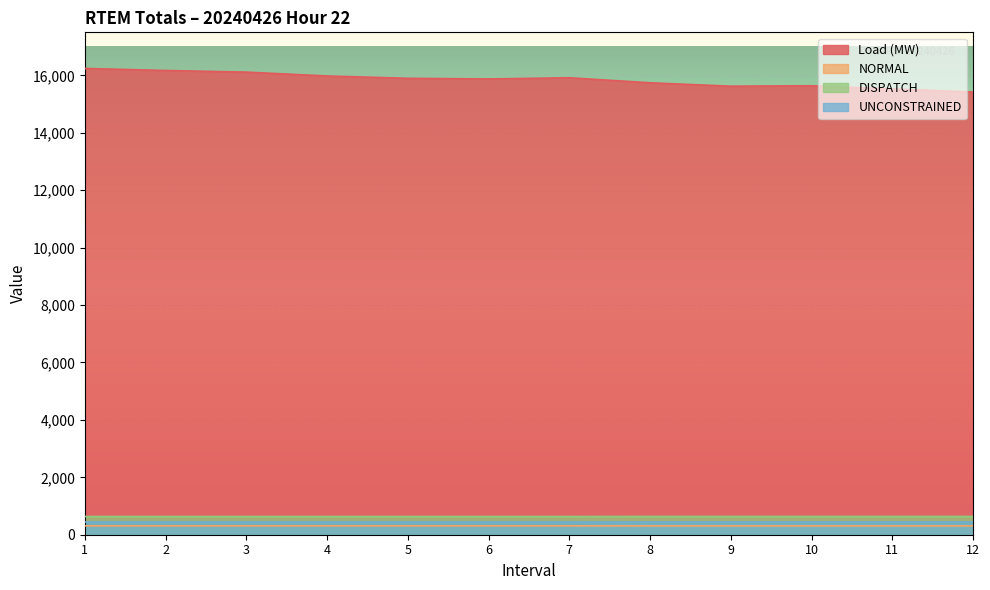

How many lines are shown in the chart?

4